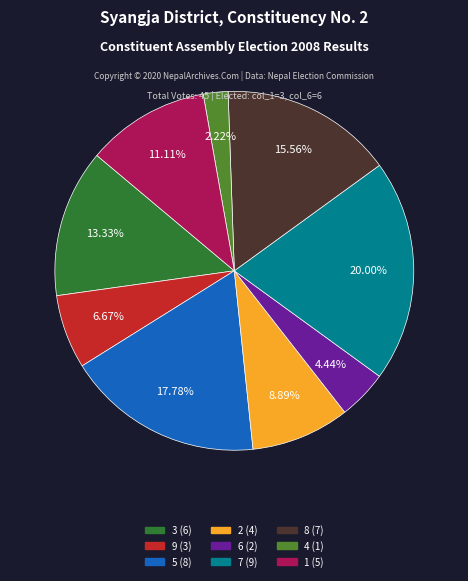

Does any single category account for the majority?

No